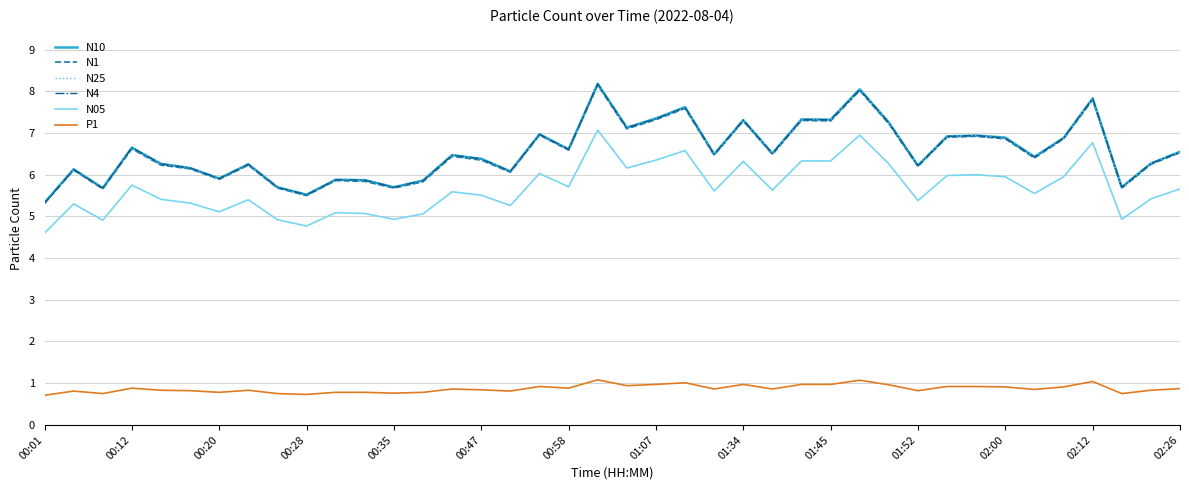

True or false: P1 and N1 cross at least once.

False